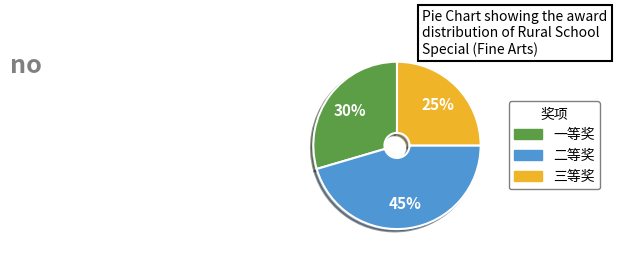

Which category has the smallest portion of the pie?

三等奖